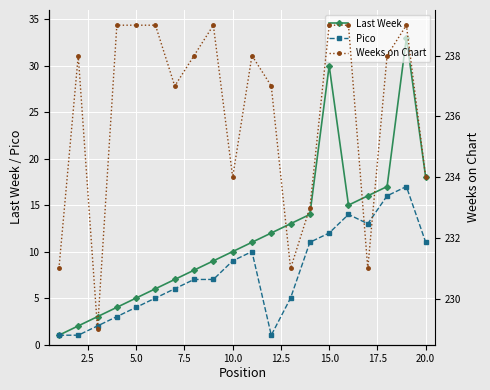

How many distinct data groups are displayed?

3